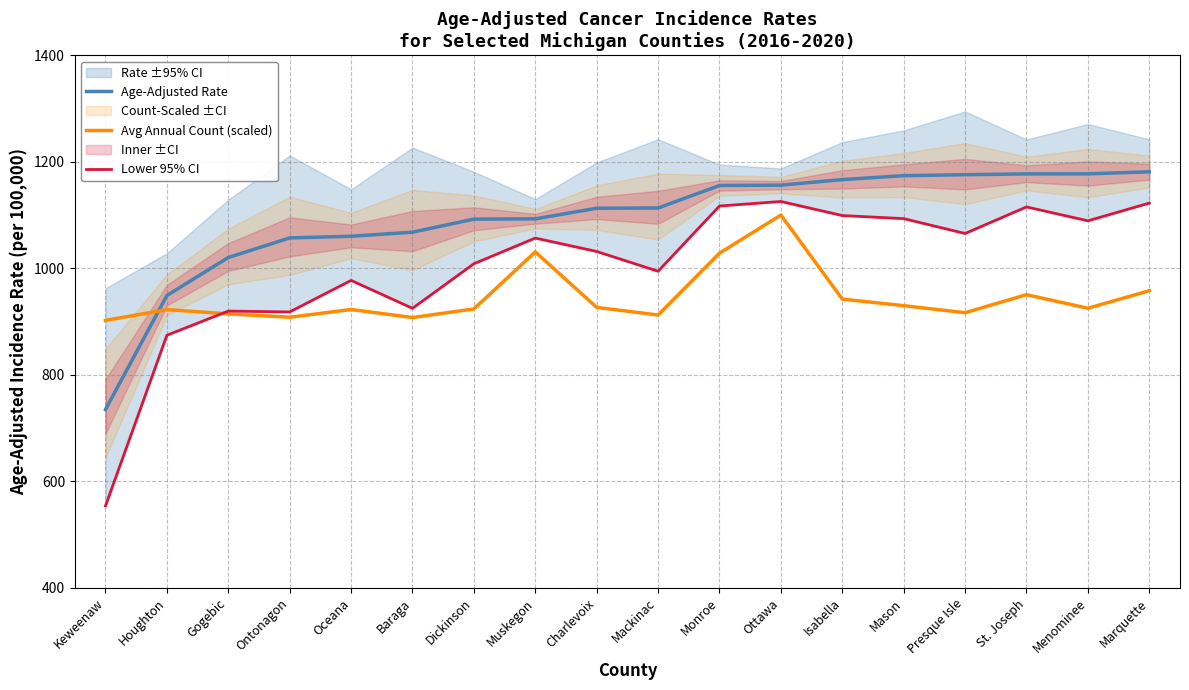

At how many categories does at least one series exceed 569?

18